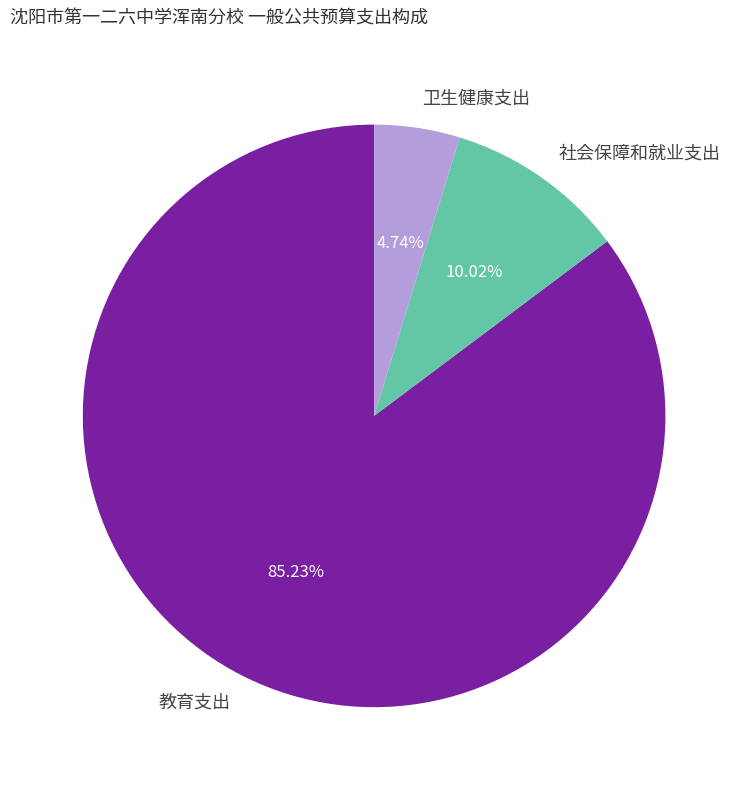

How many segments does this pie chart have?

3